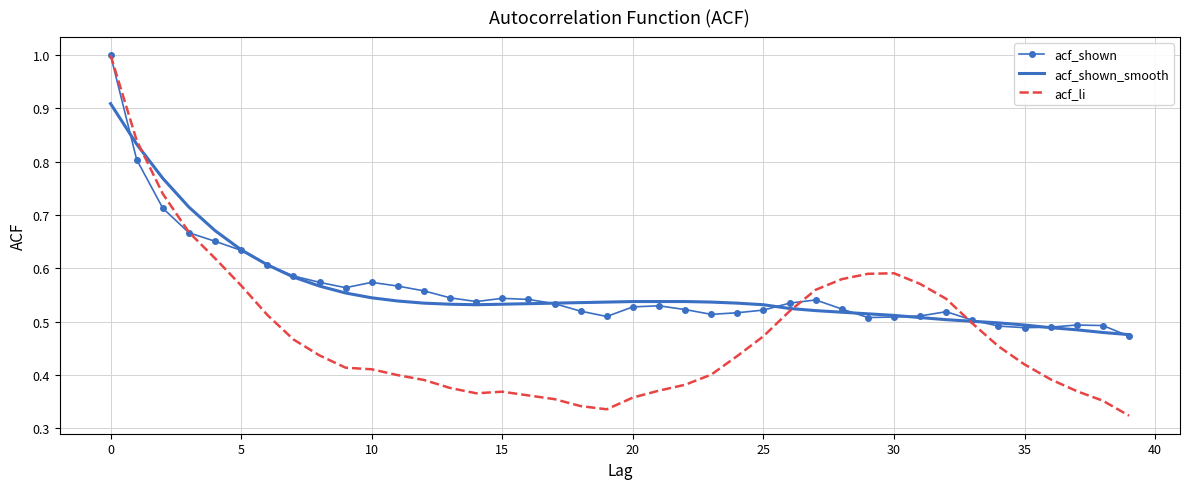

Which series has the largest range (max minus min)?

acf_li